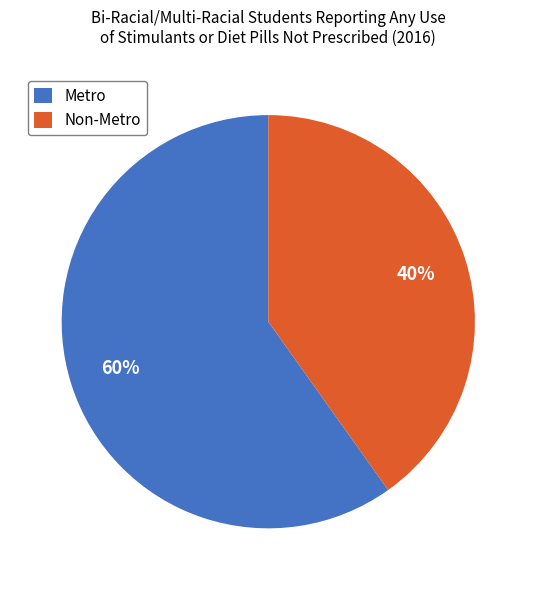

True or false: Metro accounts for 60% of the total.

True